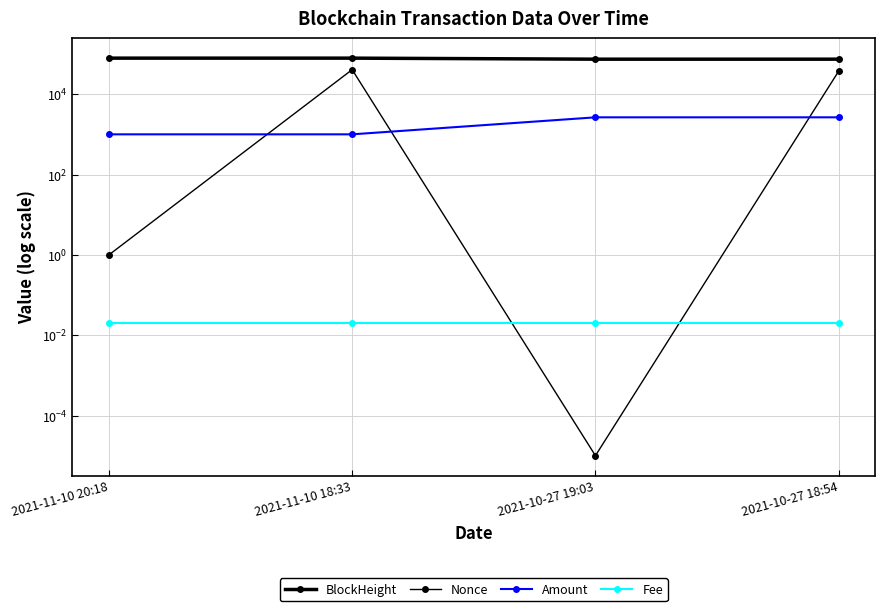

What is the maximum value shown in the chart?

79588.0